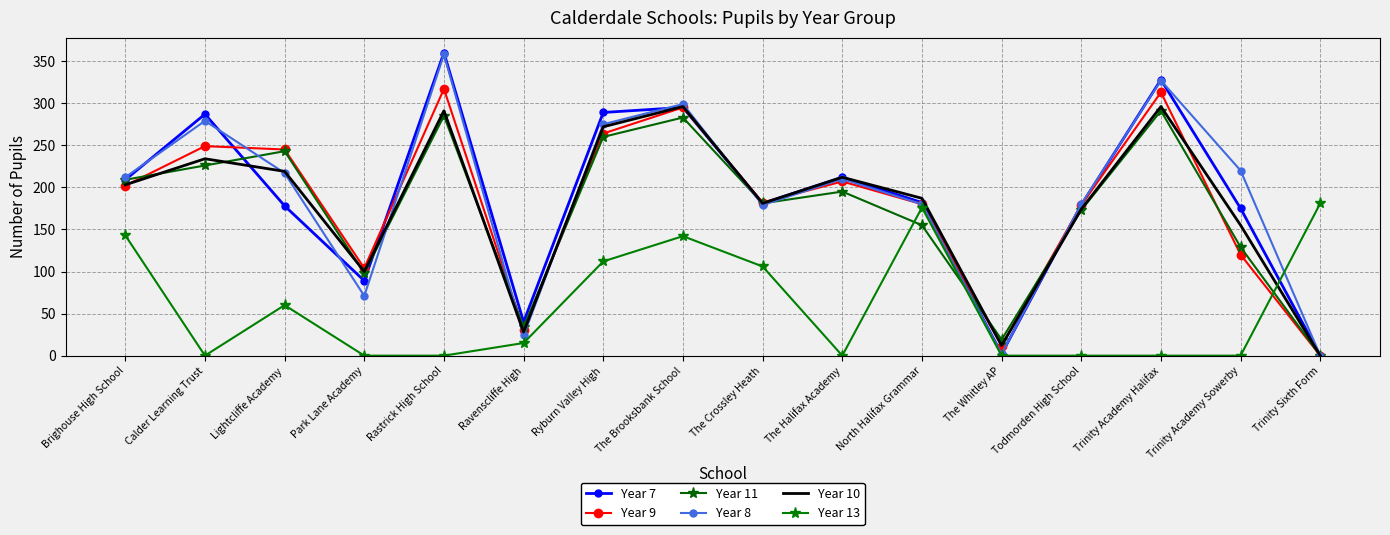

What is the maximum value shown in the chart?

360